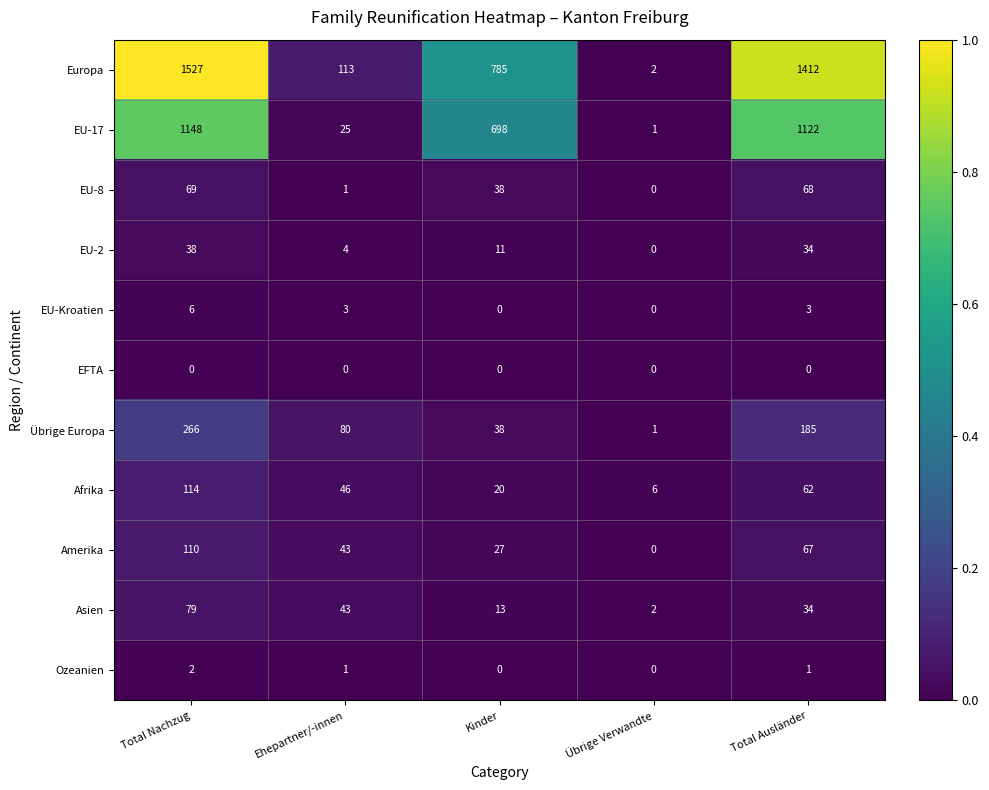

The value of Amerika at Übrige Verwandte is 0. True or false?

True